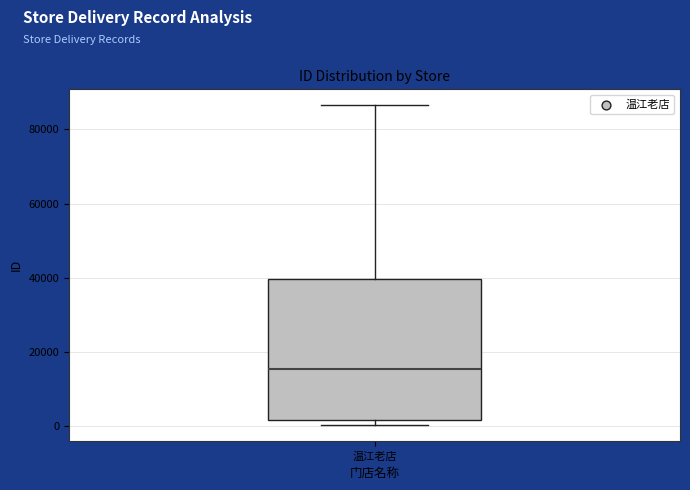

Transcribe this box plot: give where the median line is, the range the box spans, and where the two whiskers end, as read against the y-axis. The values are not printed on the chart, so give them approximately, as read against the axis.

median 16000, box 2000 to 40000, whiskers 0 to 86000